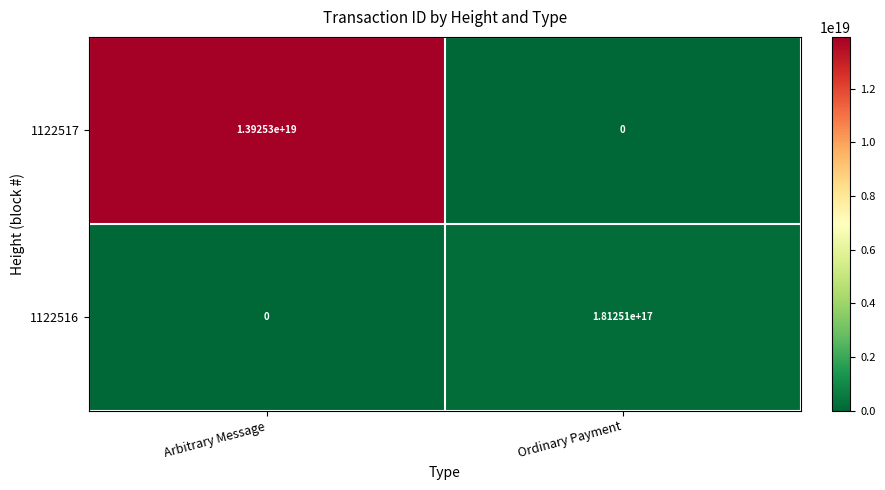

At which category is the sum across all series the highest?

Arbitrary Message